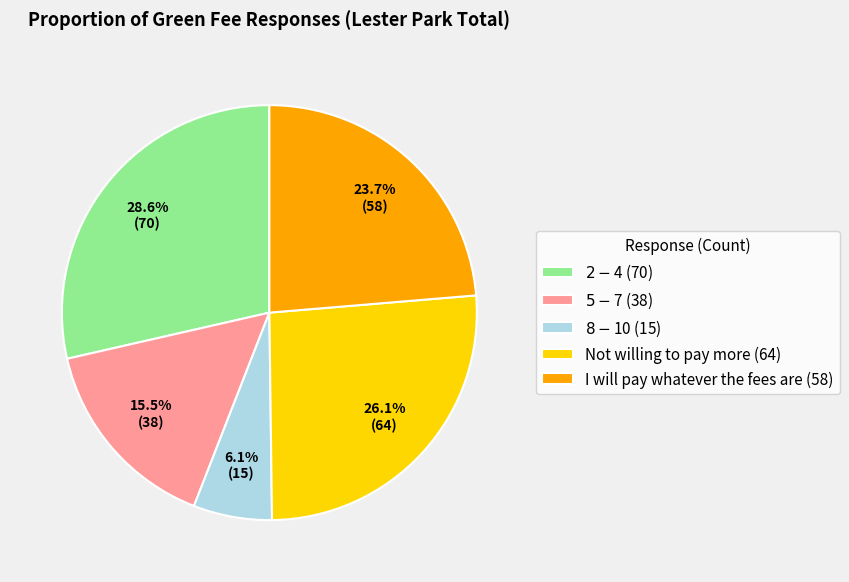

How much of the chart is everything except $2 - $4?

71.4%